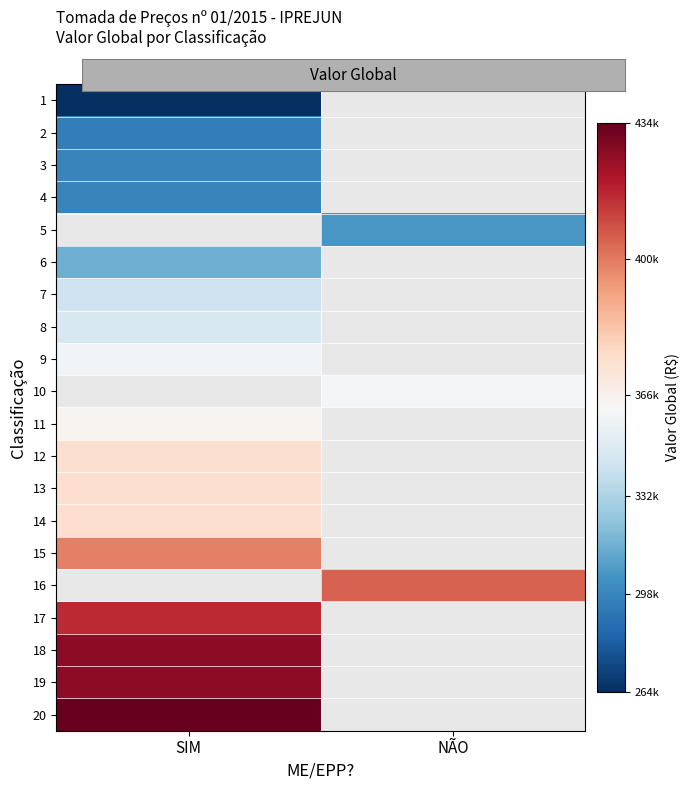

How many positive values does the 10 series have?

1